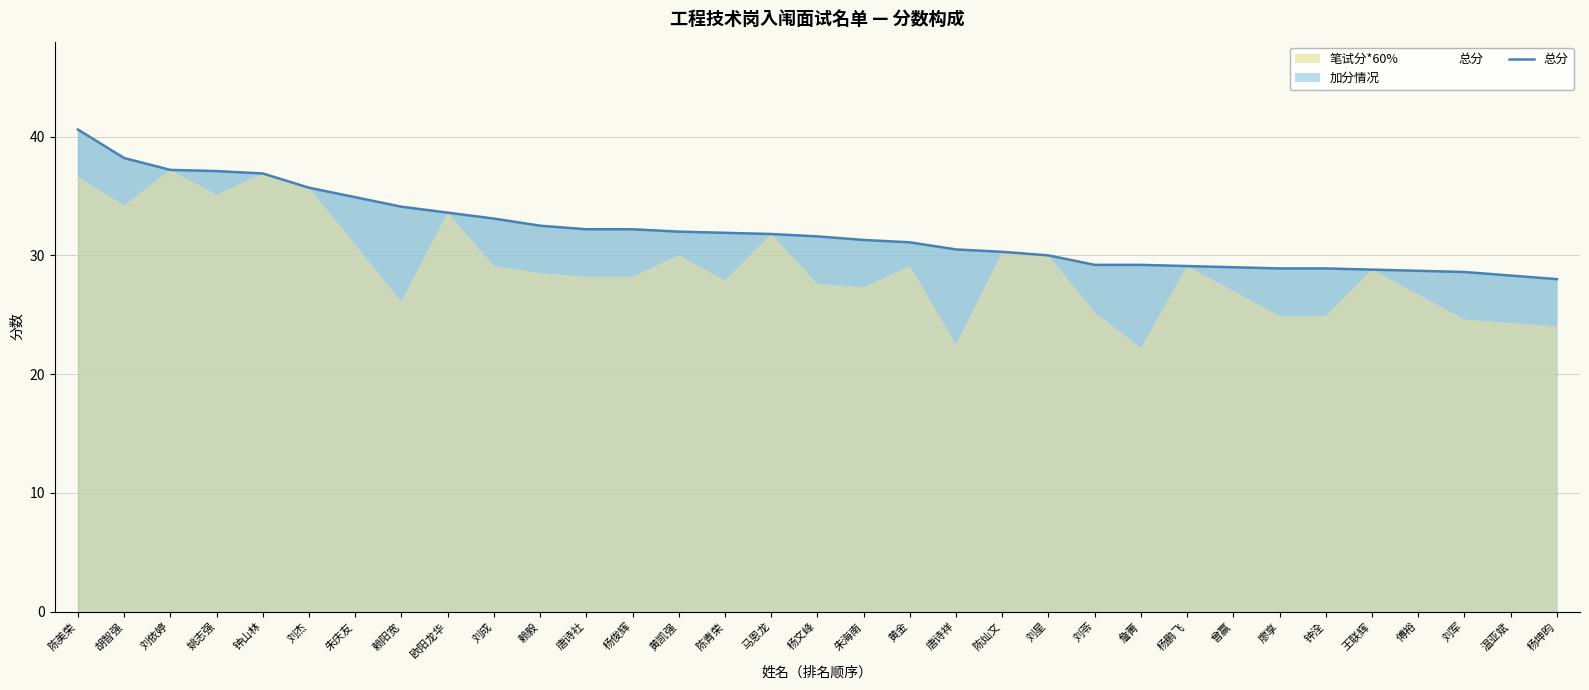

The chart shows a value of 37.1 at 姚志强. True or false?

True